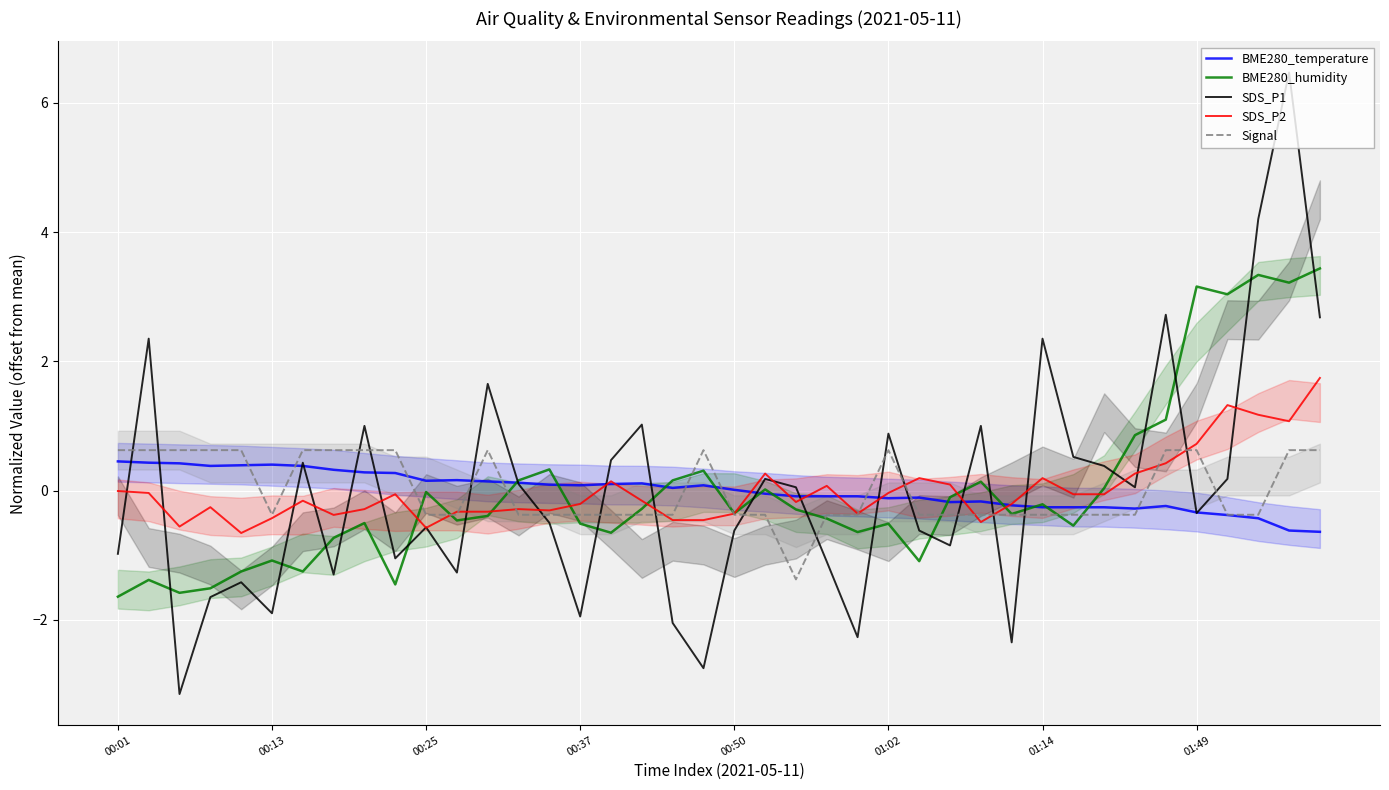

What is the highest value of the Signal series?

0.6